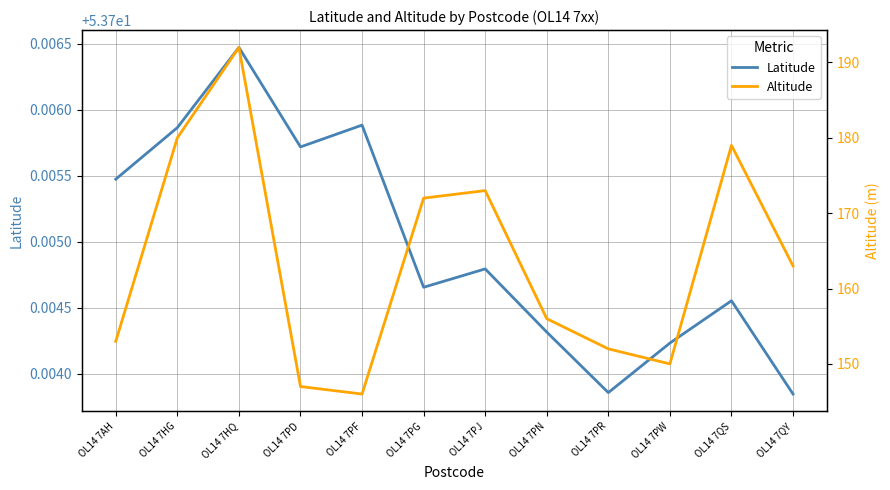

Reading left to right, transcribe all the data shown in this chart.

Latitude: OL14 7AH=53.7	OL14 7HG=53.7	OL14 7HQ=53.7	OL14 7PD=53.7	OL14 7PF=53.7	OL14 7PG=53.7	OL14 7PJ=53.7	OL14 7PN=53.7	OL14 7PR=53.7	OL14 7PW=53.7	OL14 7QS=53.7	OL14 7QY=53.7
Altitude: OL14 7AH=153.0	OL14 7HG=180.0	OL14 7HQ=192.0	OL14 7PD=147.0	OL14 7PF=146.0	OL14 7PG=172.0	OL14 7PJ=173.0	OL14 7PN=156.0	OL14 7PR=152.0	OL14 7PW=150.0	OL14 7QS=179.0	OL14 7QY=163.0